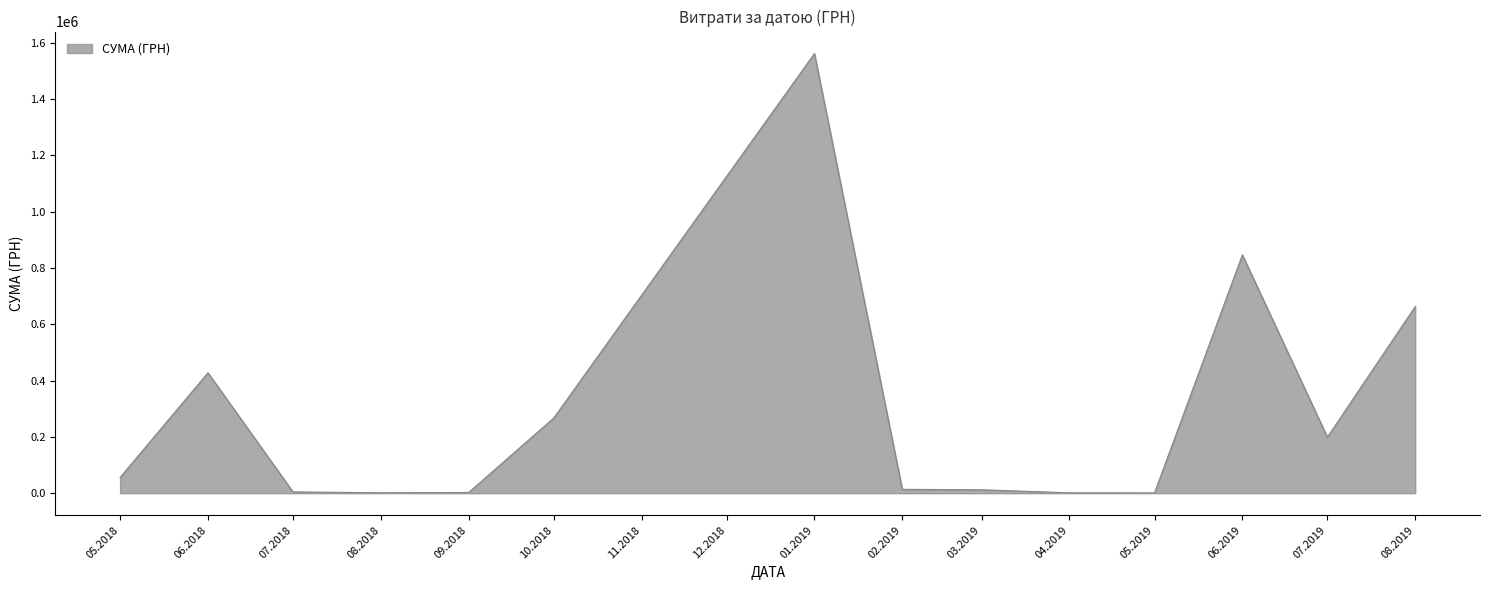

What is the average value?

290033.5